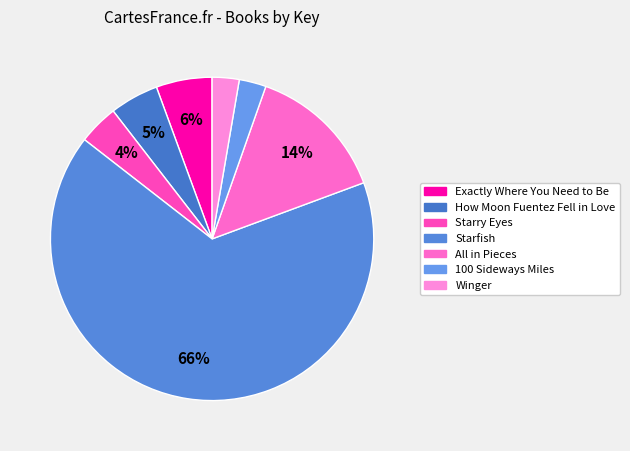

Which category has the biggest portion of the pie?

Starfish